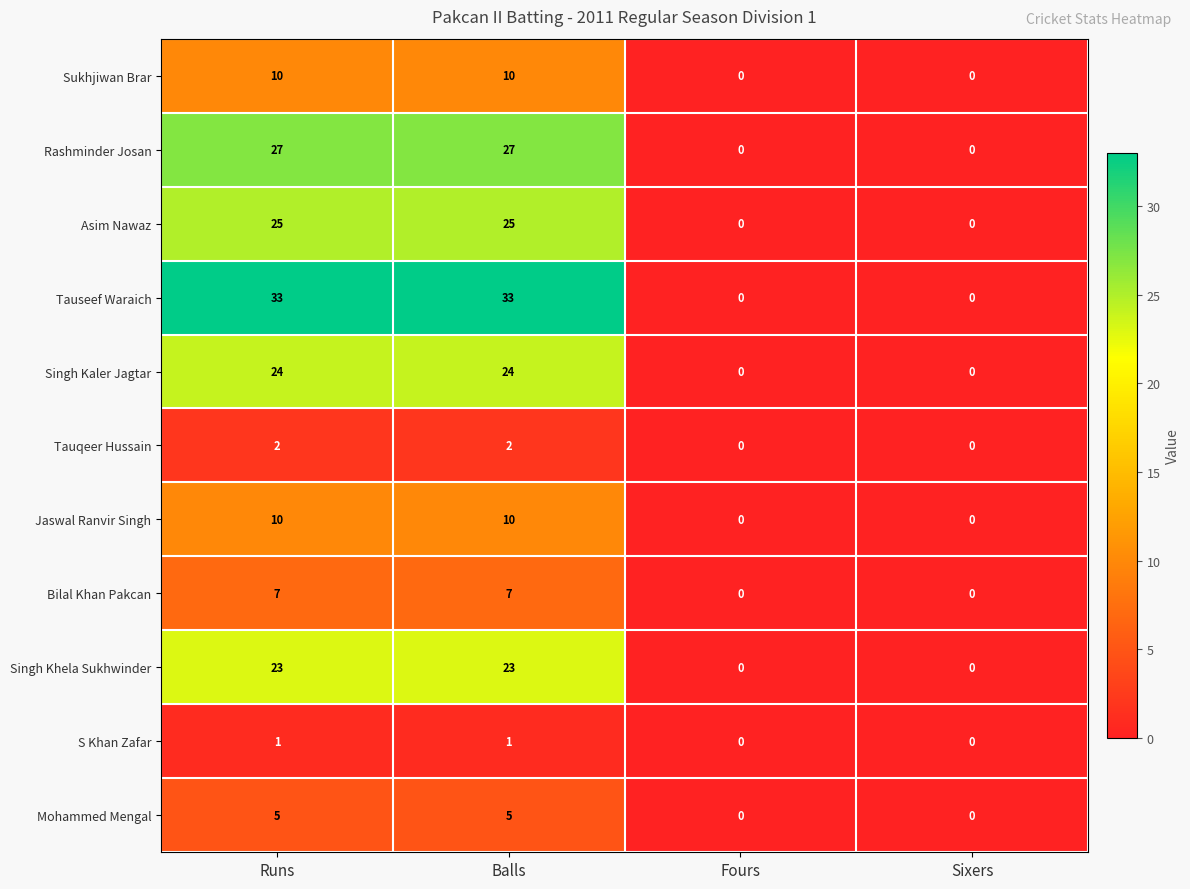

The value of Jaswal Ranvir Singh at Runs is 10. True or false?

True